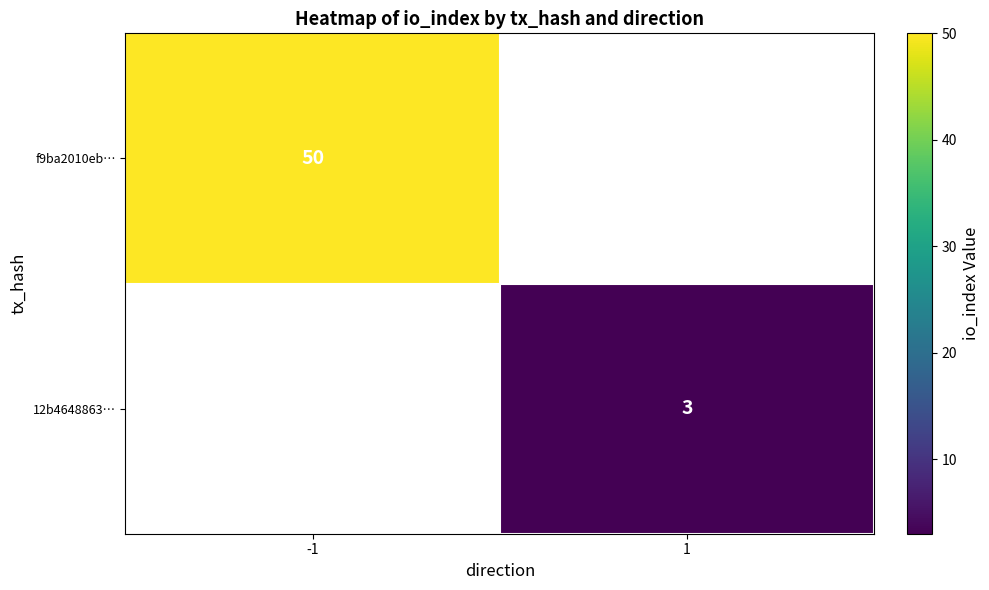

The value of 12b4648863… at 1 is 3. True or false?

True